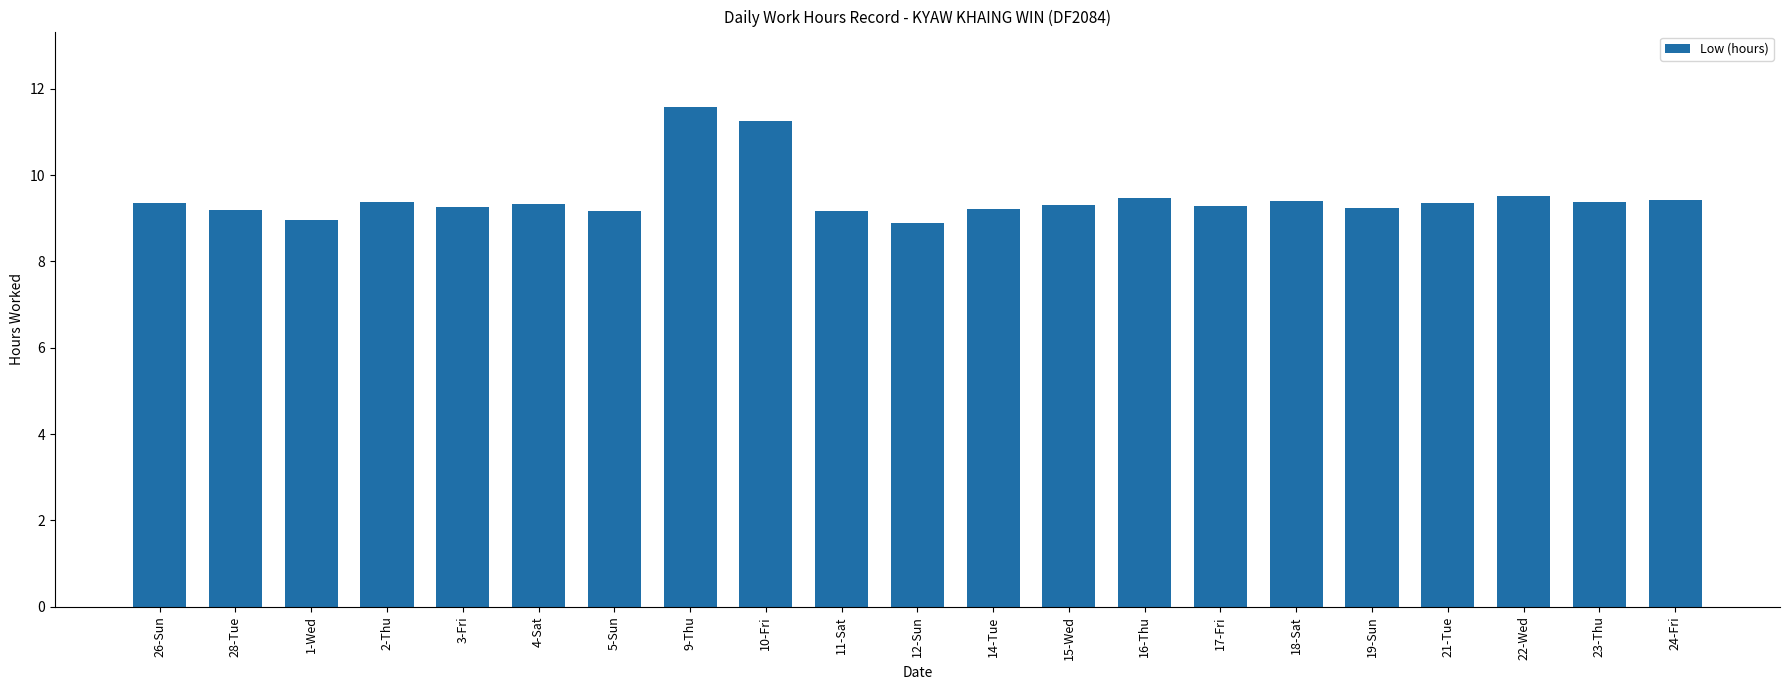

What is the approximate value at 16-Thu?

9.5